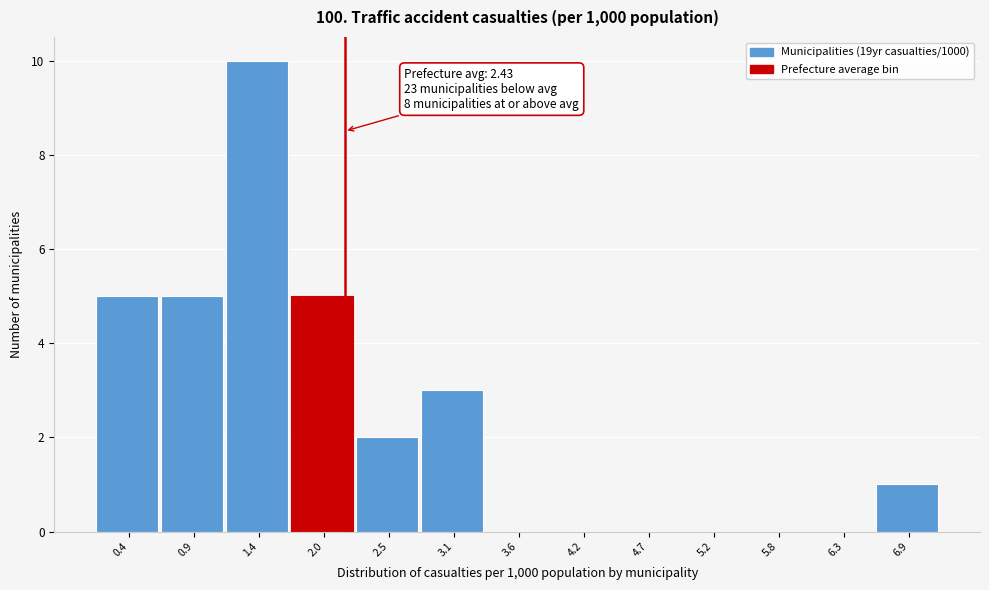

Reading left to right, list all the values displayed in this chart.

0.4=5	0.9=5	1.4=10	2.0=5	2.5=2	3.1=3	3.6=0	4.2=0	4.7=0	5.2=0	5.8=0	6.3=0	6.9=1